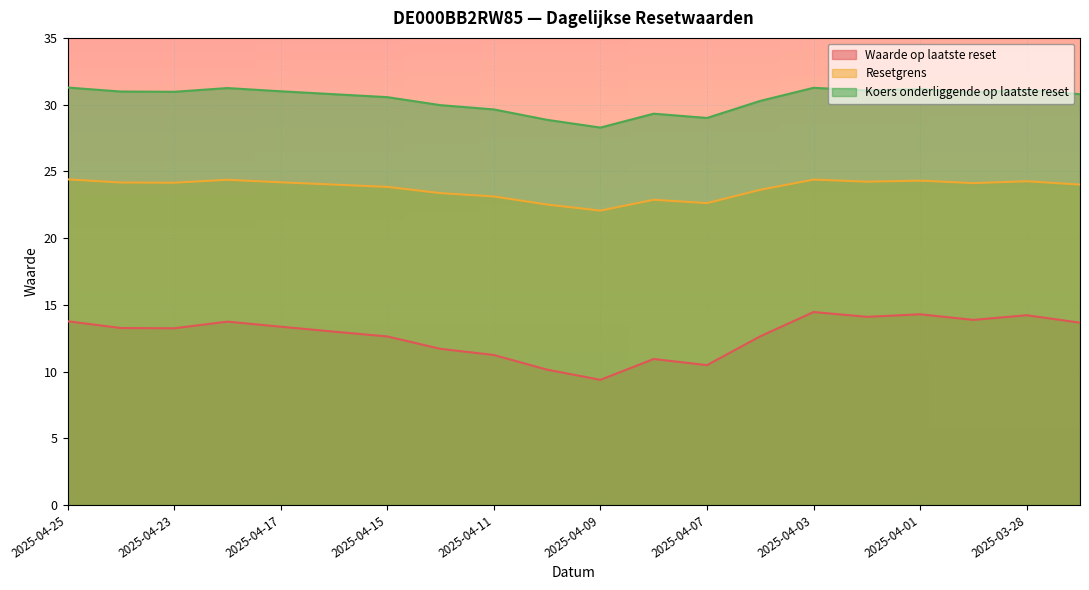

At which label does Resetgrens first exceed 24?

2025-04-25